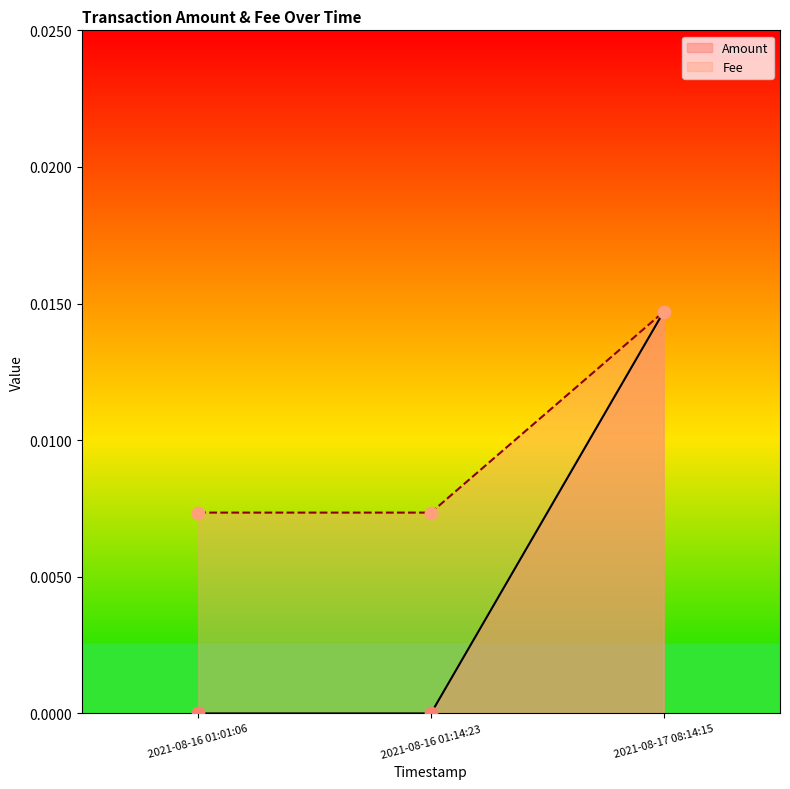

Which series contains the lowest Y value?

Amount